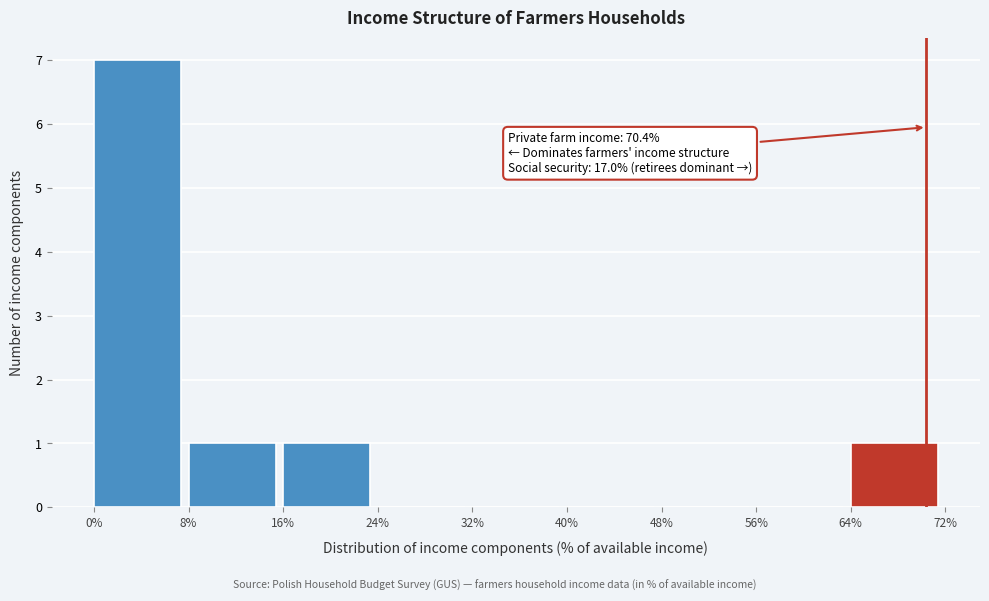

Over which range of the x-axis is the bar tallest?

0% to 8%